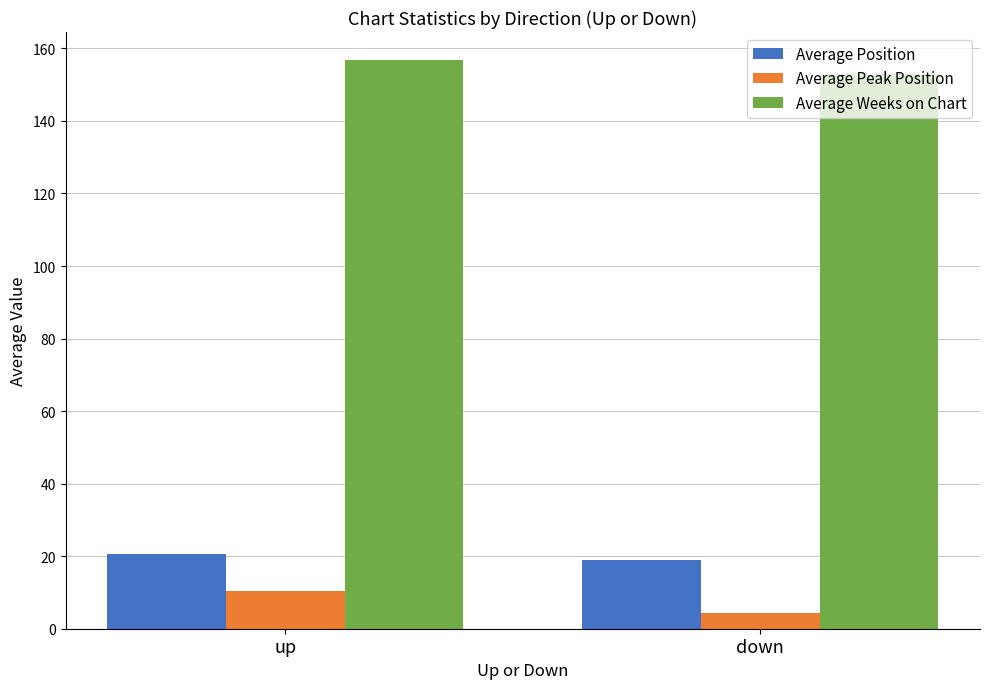

The value of Average Position at down is 29.5. True or false?

False